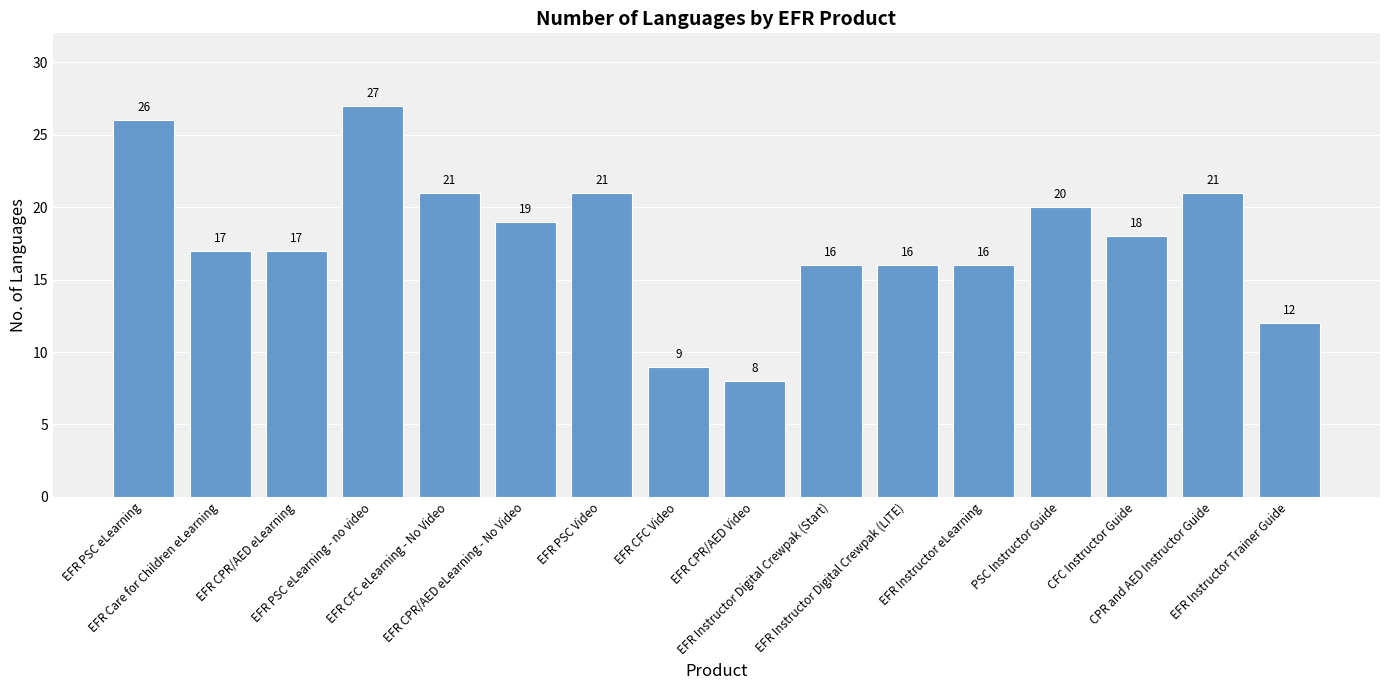

How many series are shown in this chart?

1